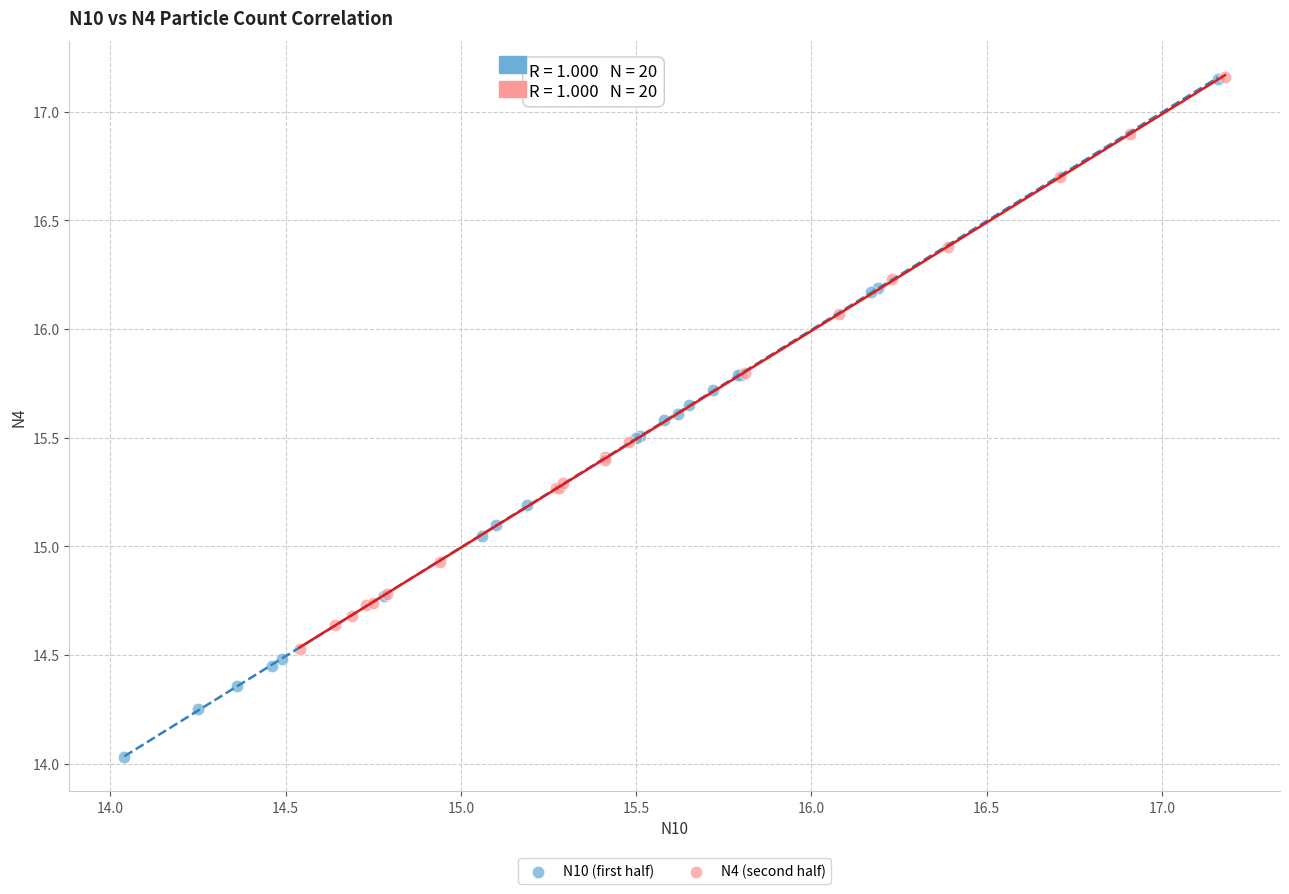

Which series has the largest Y range (max minus min)?

N10 (first half)